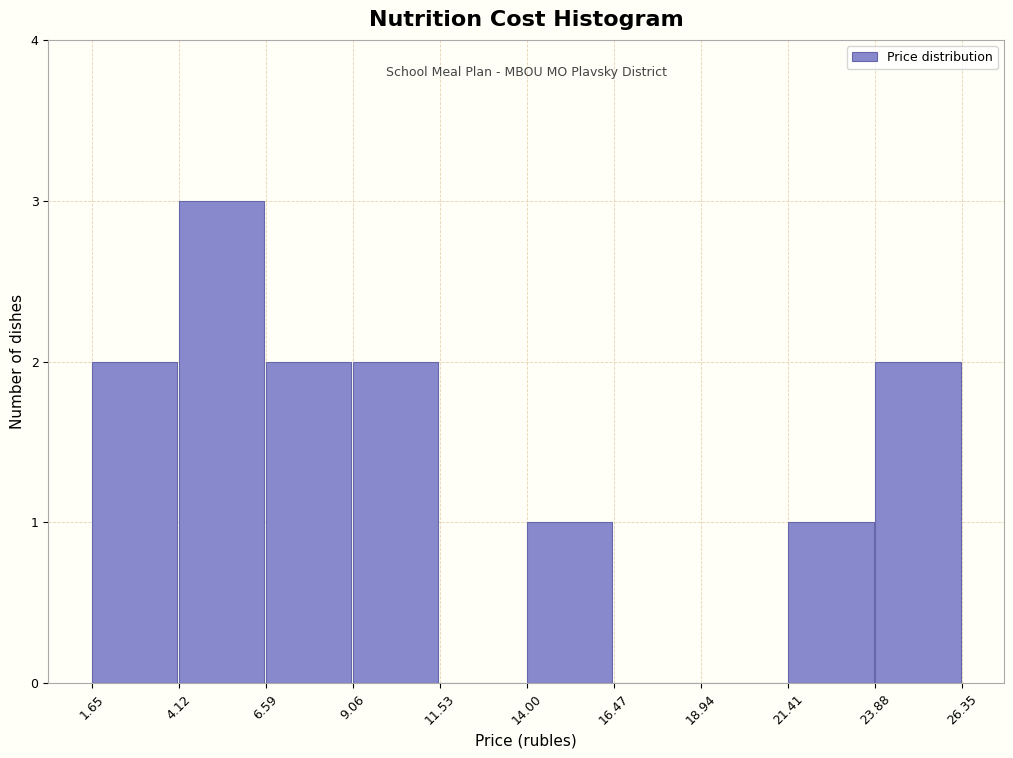

Which range on the x-axis has the tallest bar?

4.12 to 6.59